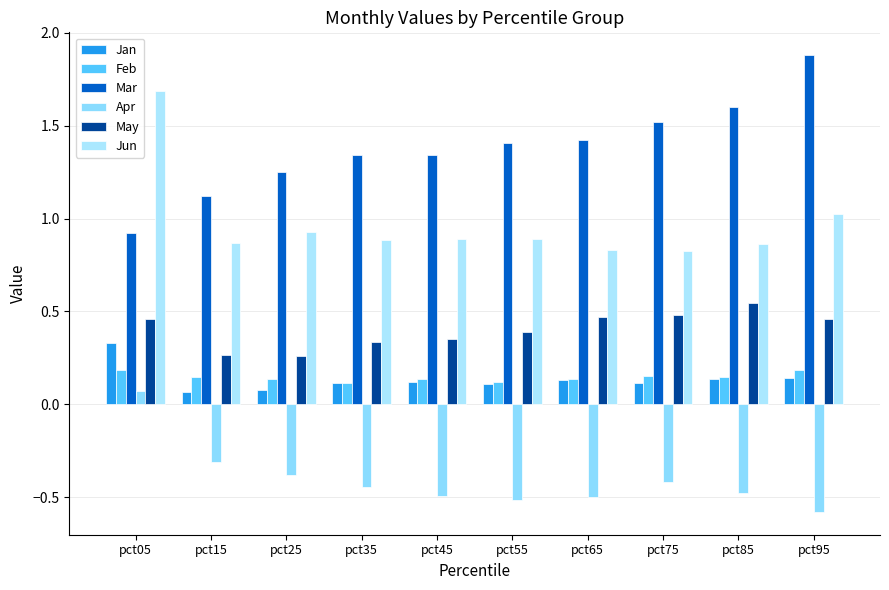

What value does the Jun series have at pct75?

0.8